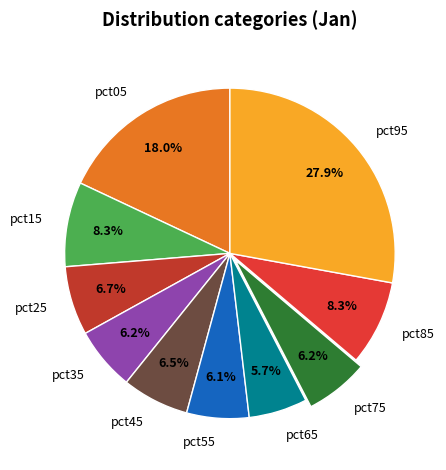

What is the largest slice in the pie chart?

pct95